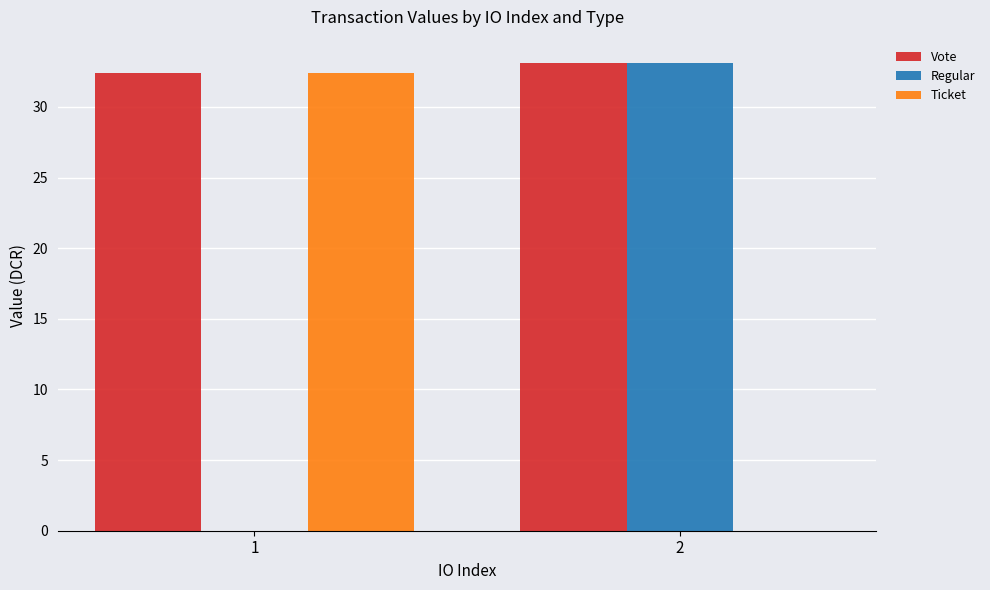

Reading right to left, transcribe all the data shown in this chart.

Vote: 33.1	32.4
Regular: 33.1	0.0
Ticket: 0.0	32.4